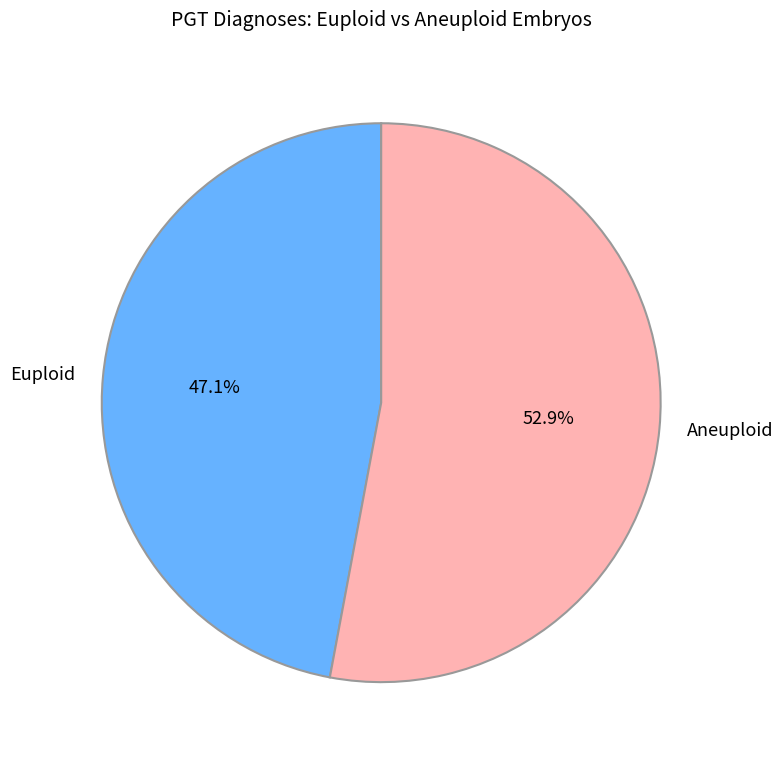

Which has a higher value, Aneuploid or Euploid?

Aneuploid